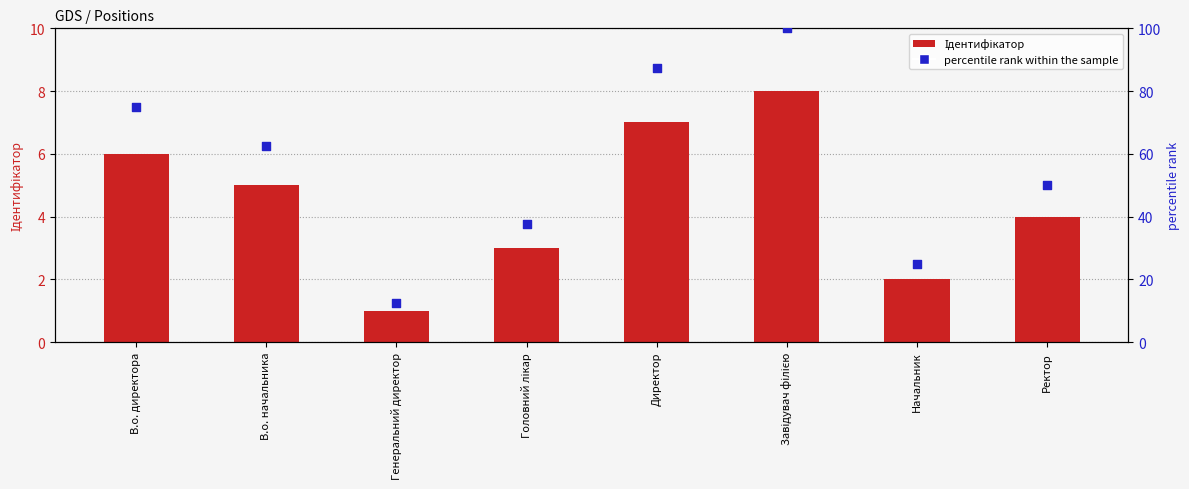

At which category is the sum across all series the highest?

Завідувач філією